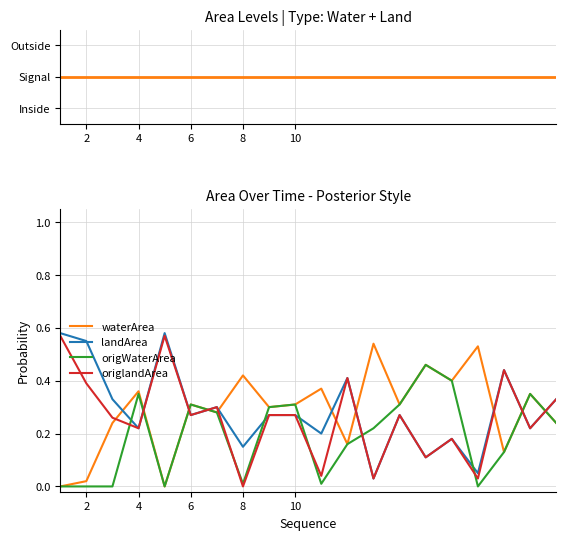

What is the greatest value displayed?

0.6